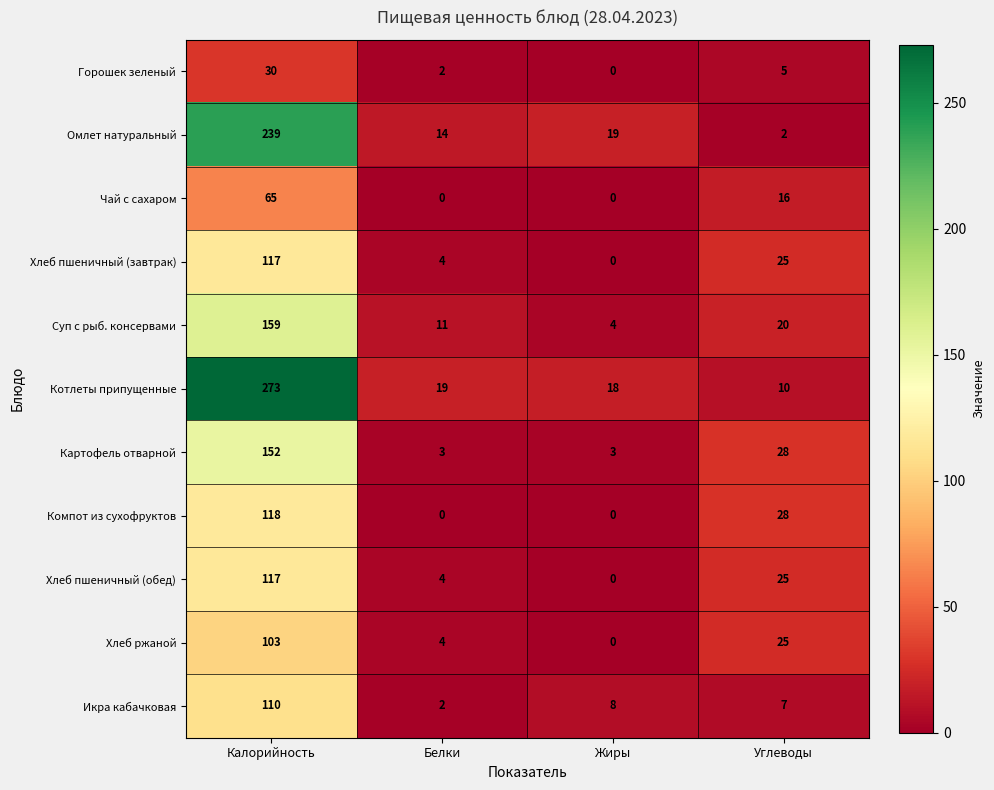

What is the sum of the Икра кабачковая values at Жиры and Углеводы?

15